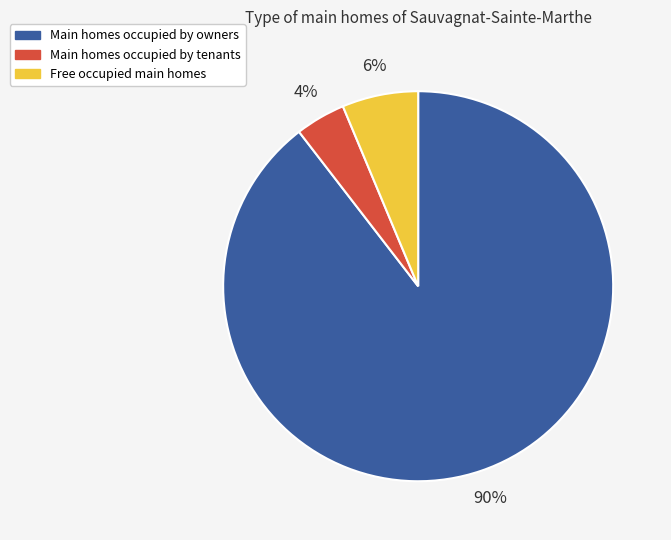

Does any single category account for the majority?

Yes